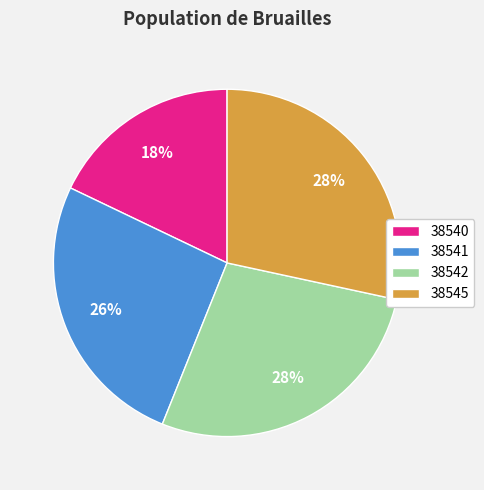

Is there any slice that represents more than half of the pie?

No